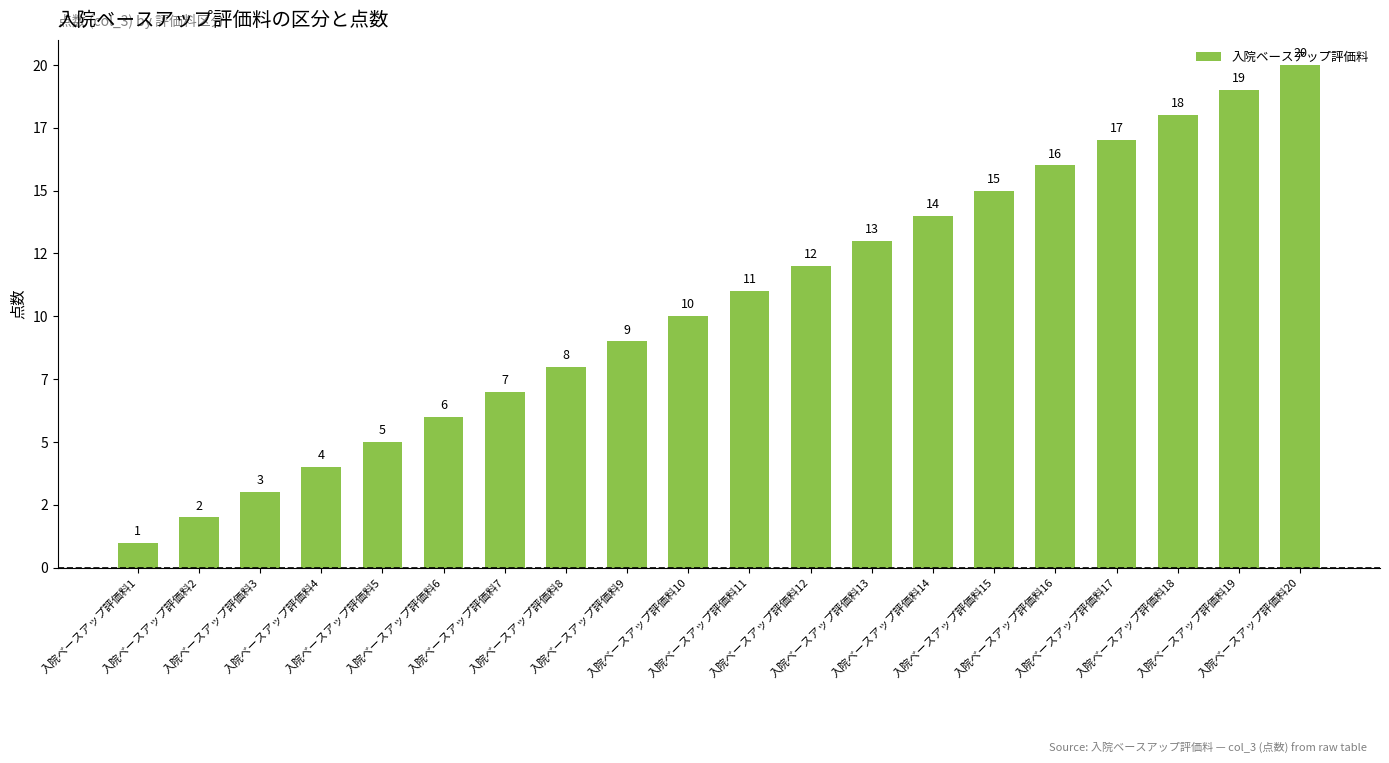

What is the change in value from 入院ベースアップ評価料6 to 入院ベースアップ評価料14?

+8